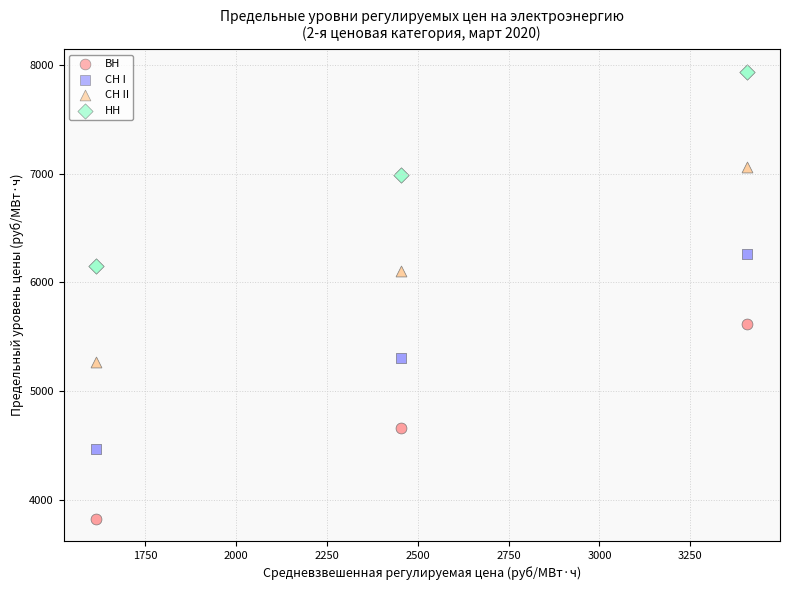

Which series reaches the maximum Y coordinate?

НН